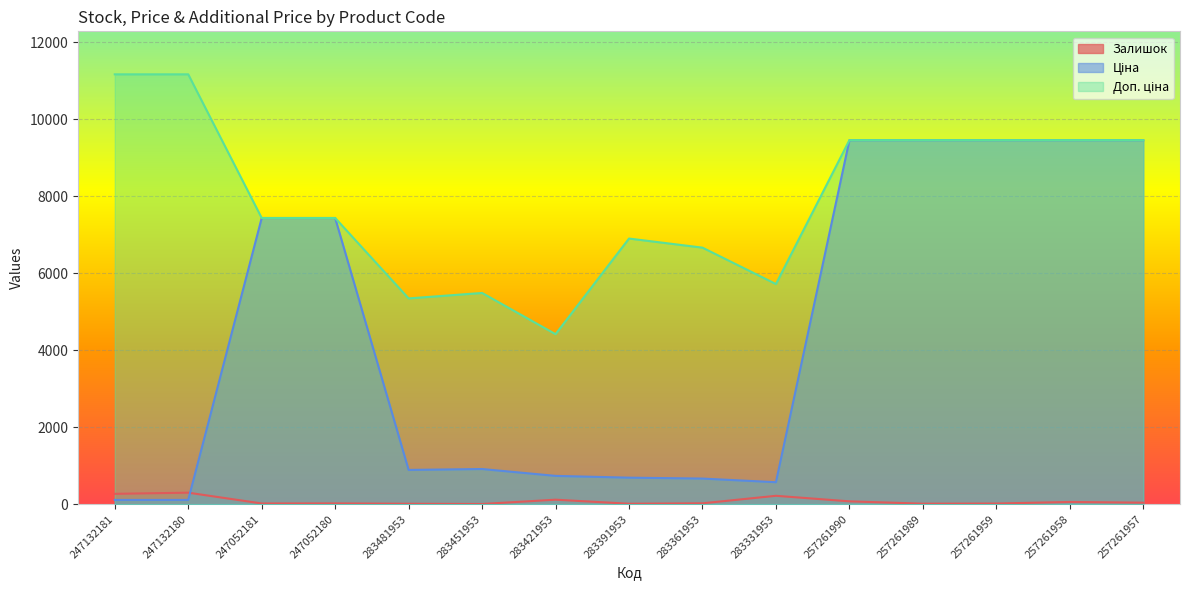

In Ціна, how many points are lower than both neighbors (excluding endpoints)?

2